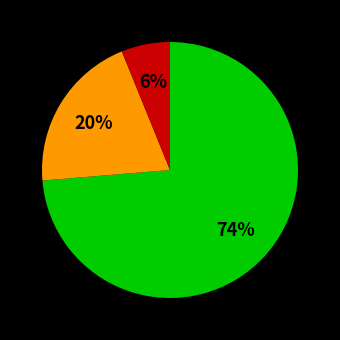

To the nearest percent, what is the average slice percentage?

33%